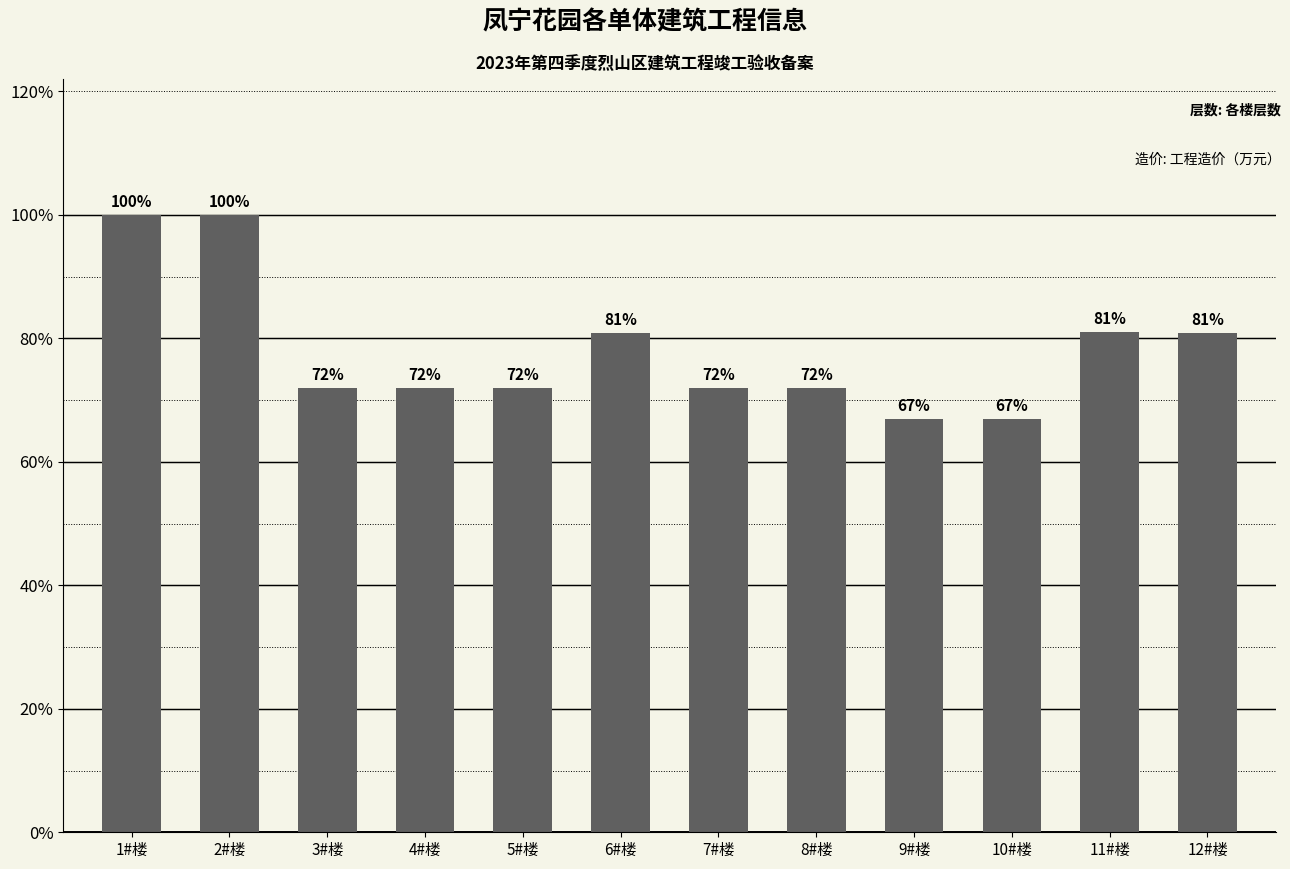

Which label corresponds to the smallest value in the chart?

9#楼